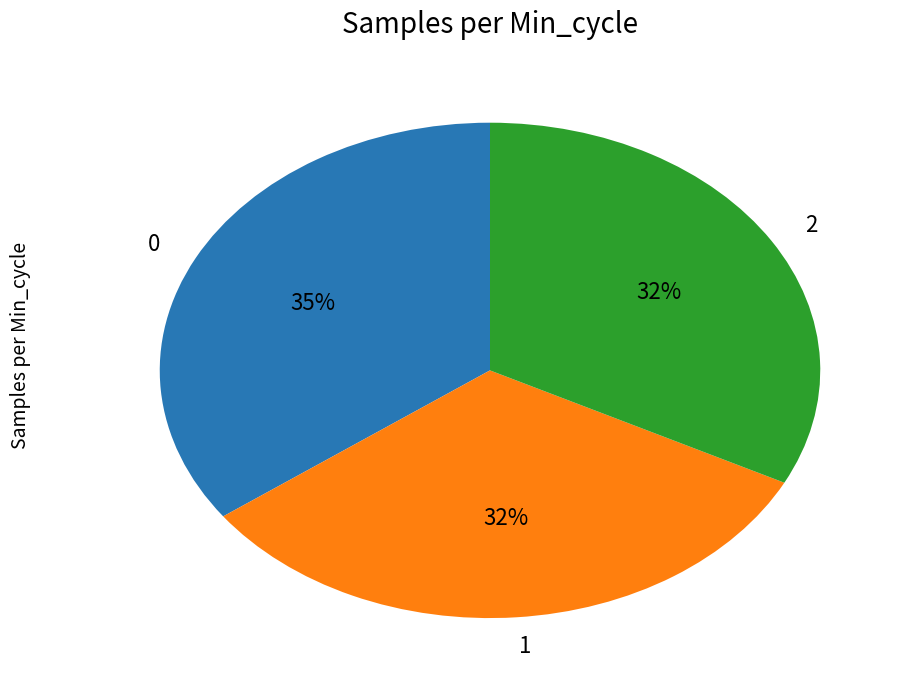

The 0 slice represents 41% of the pie. True or false?

False